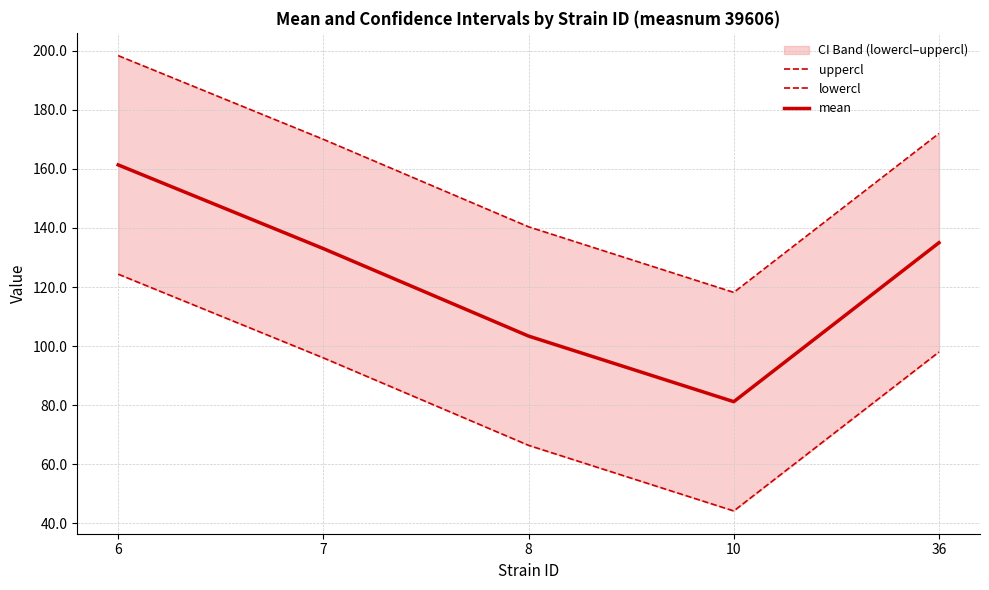

Where is the first local minimum for lowercl?

10